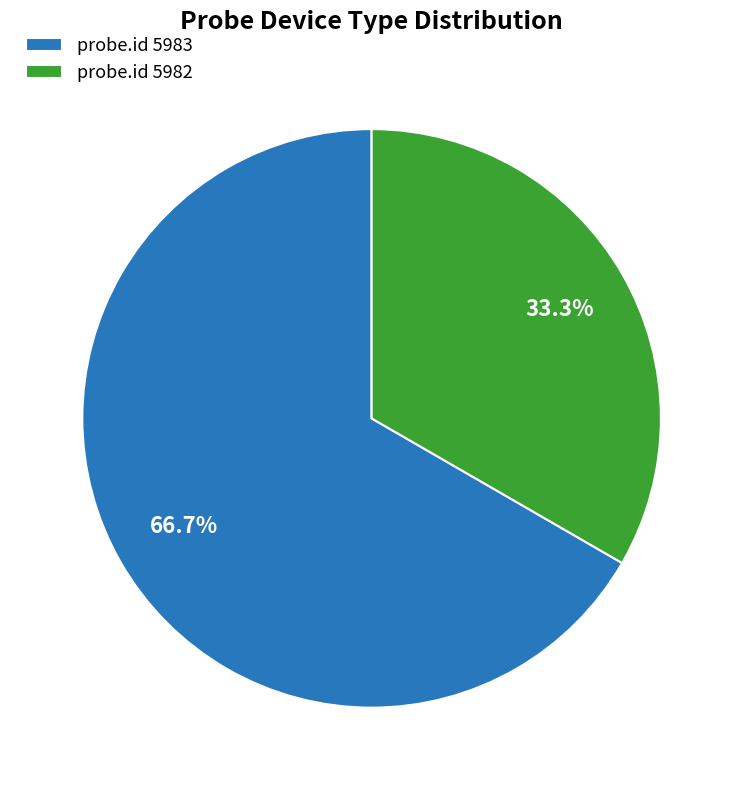

What is the majority slice?

probe.id 5983